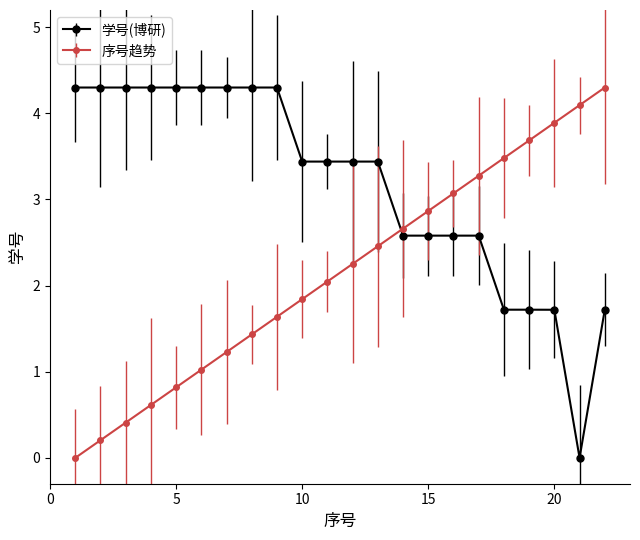

Which series has the largest total across all categories?

学号(博研)